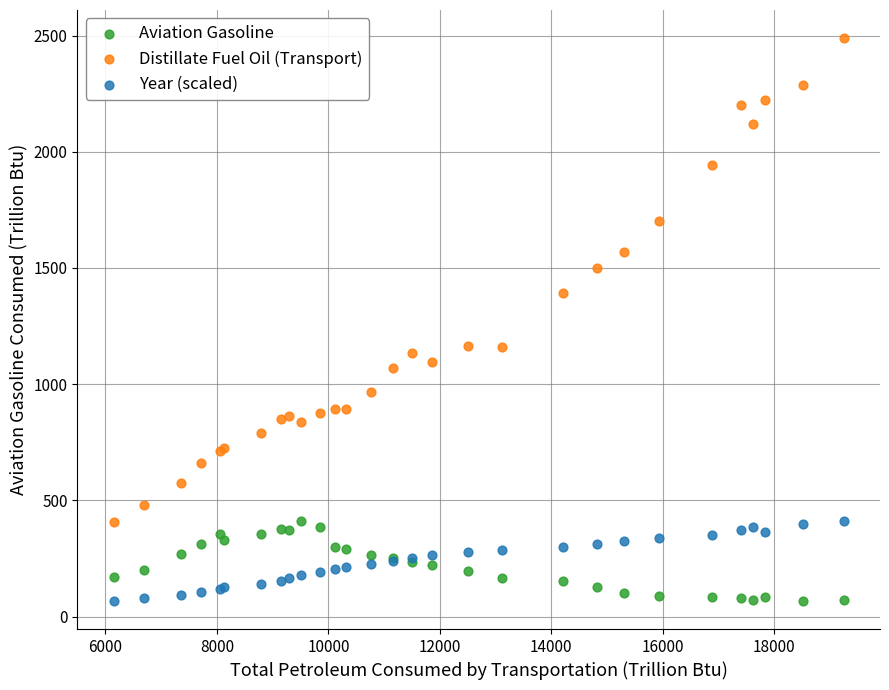

Which series has the widest spread of Y values?

Distillate Fuel Oil (Transport)